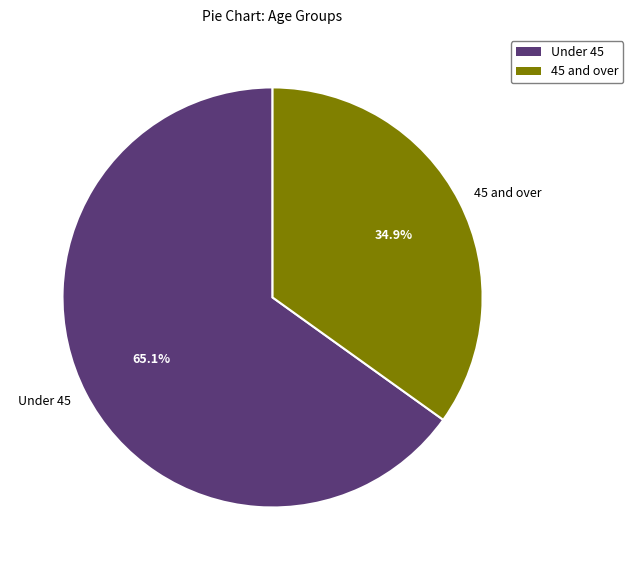

How many segments does this pie chart have?

2